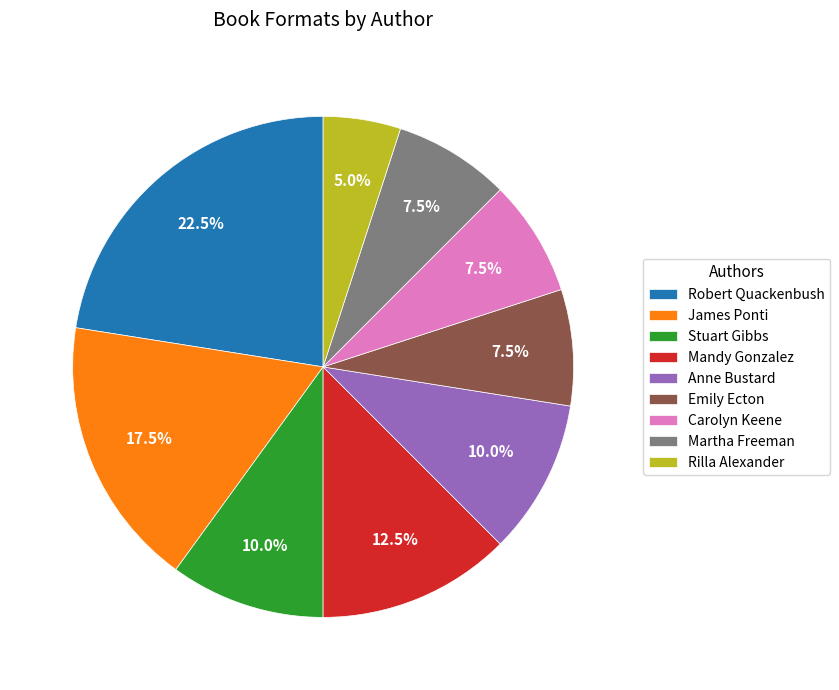

Which category has the smallest portion of the pie?

Rilla Alexander